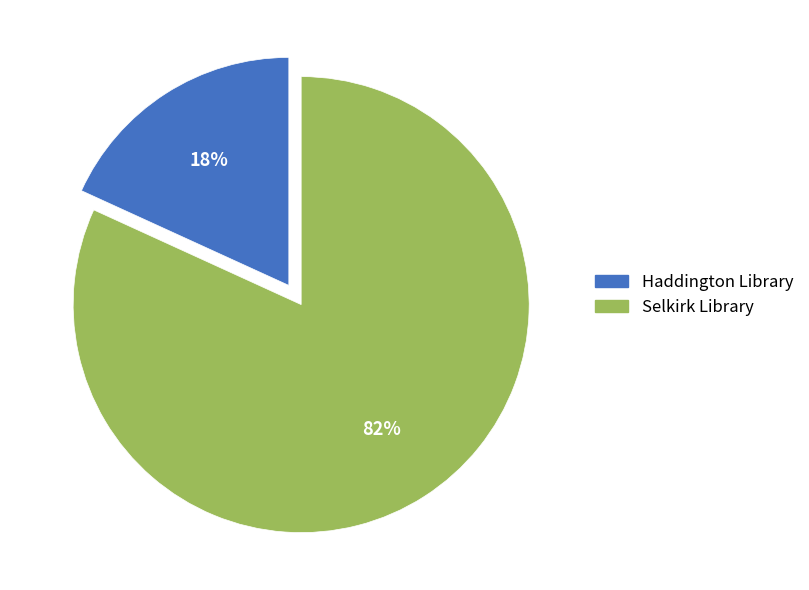

Which category has the smallest portion of the pie?

Haddington Library